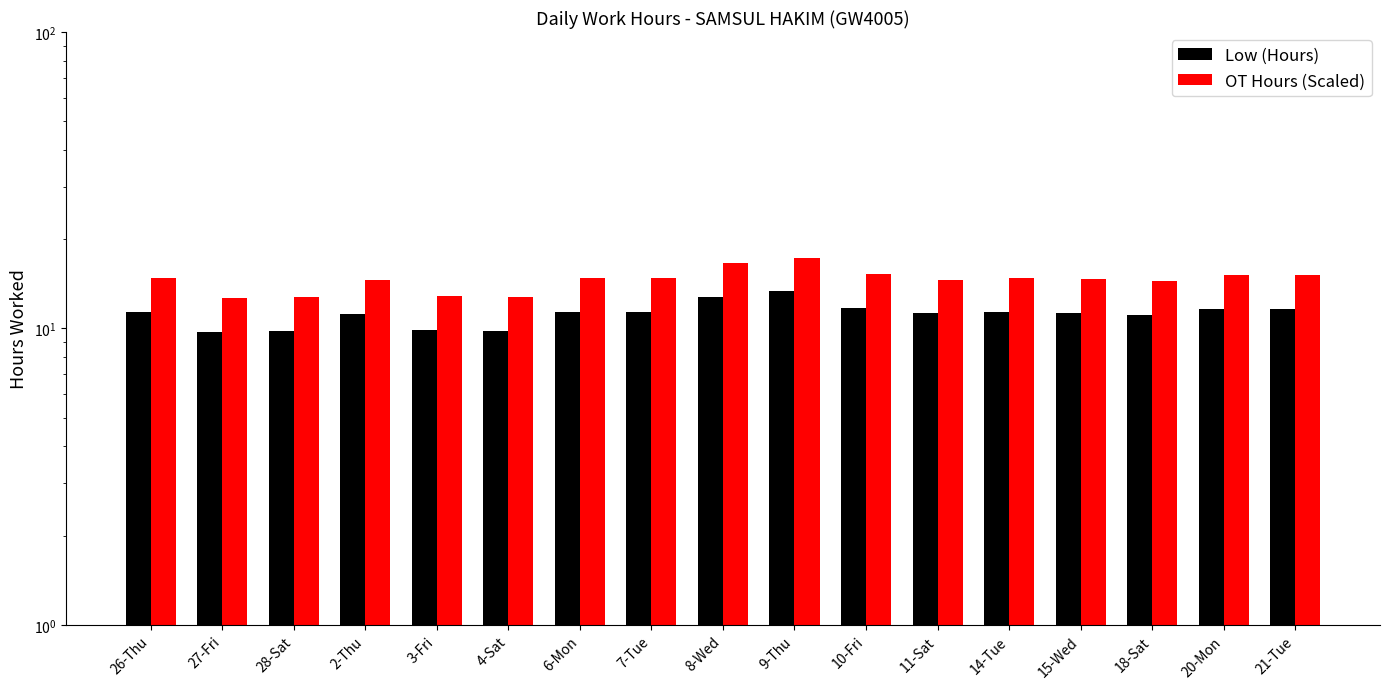

Is it true that OT Hours (Scaled) equals 17.5 at 3-Fri?

False